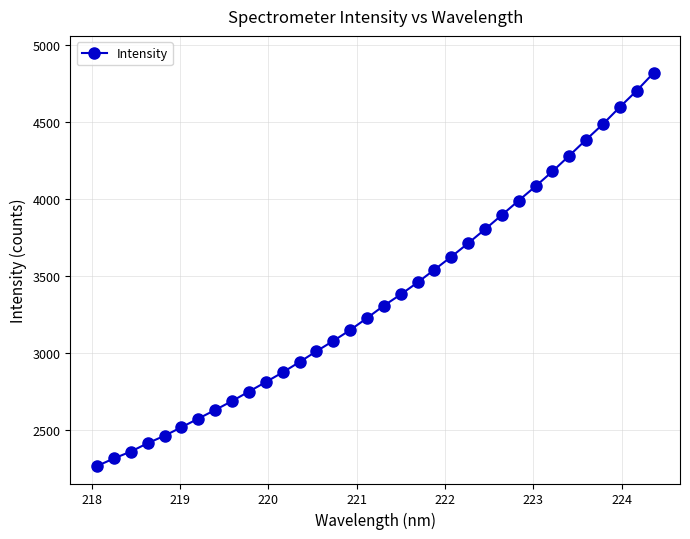

True or false: the data has more than 2 interior local peaks.

False